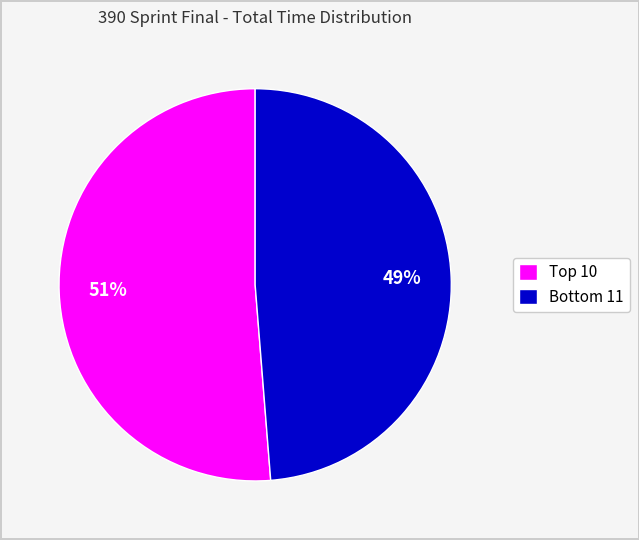

Is there any slice that represents more than half of the pie?

Yes